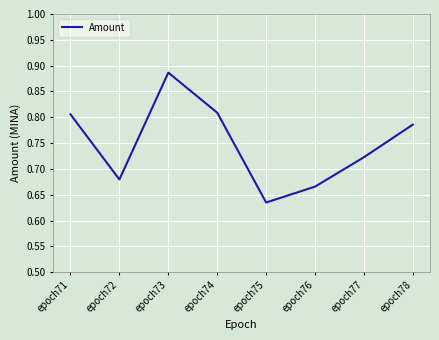

How many series are shown in this chart?

1